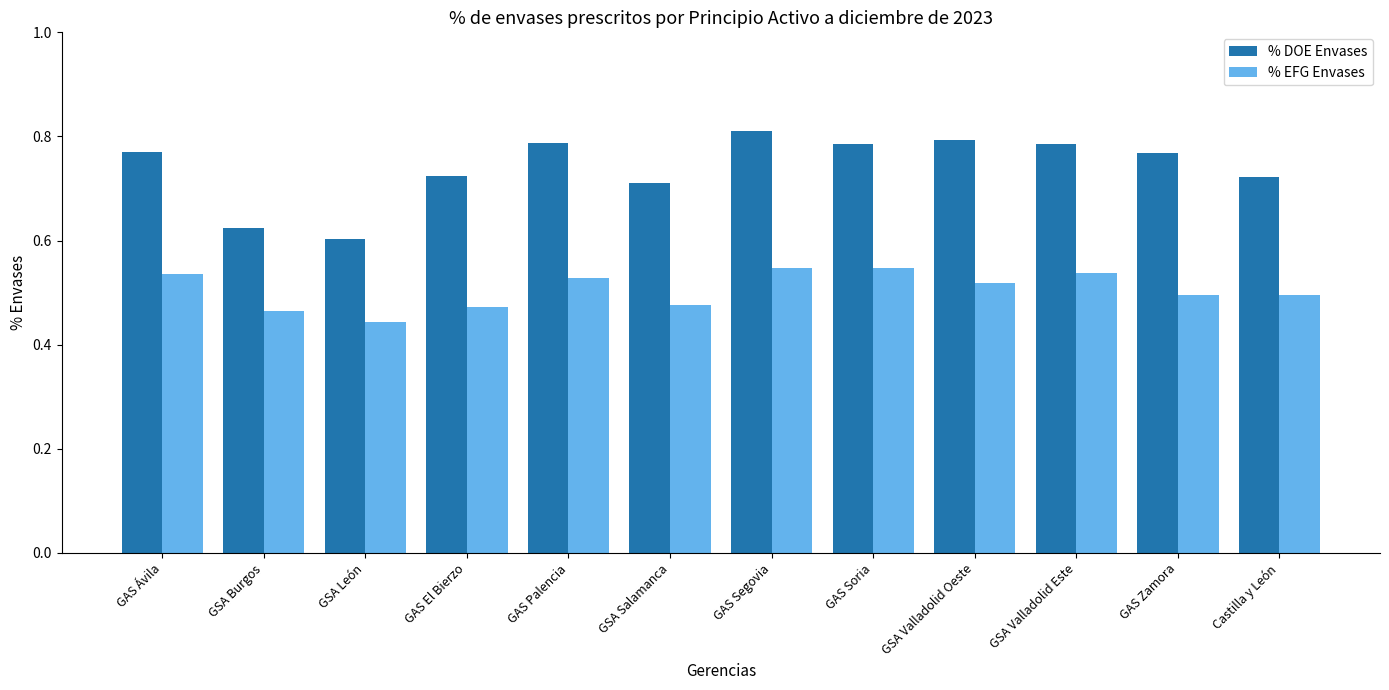

Rank the series by their maximum value, from highest to lowest.

% DOE Envases, % EFG Envases